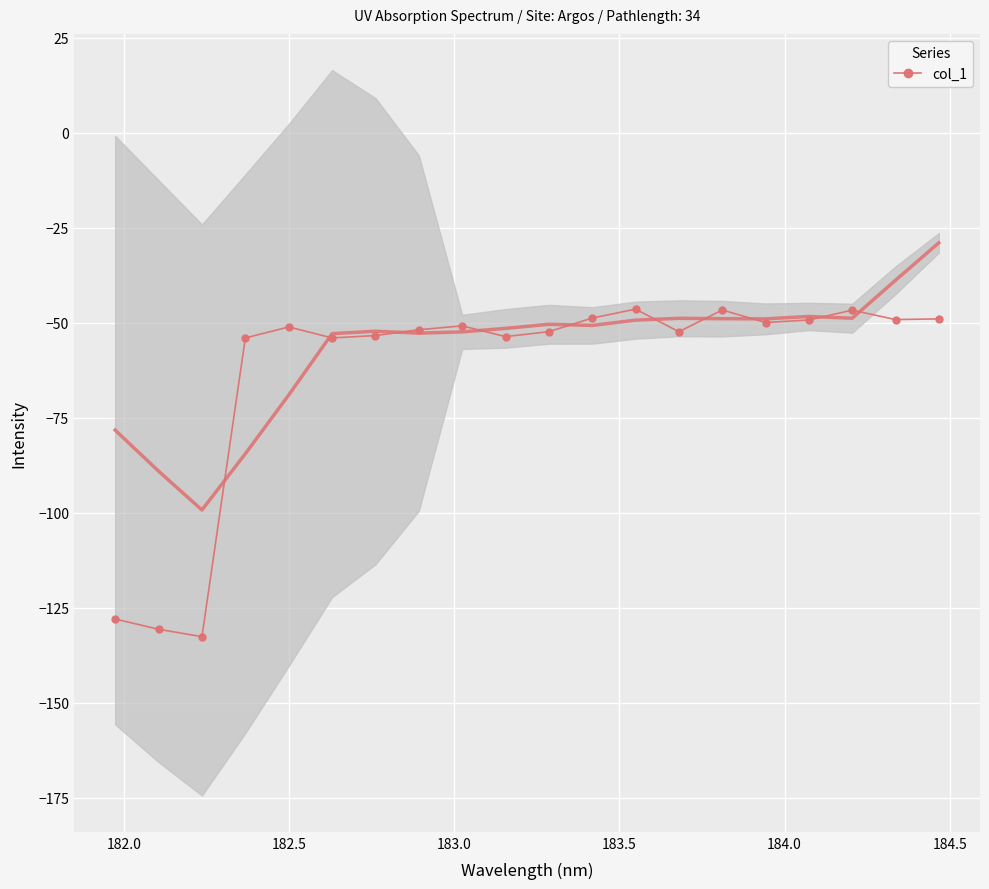

True or false: col_1 has more than 2 points higher than both neighbors.

True